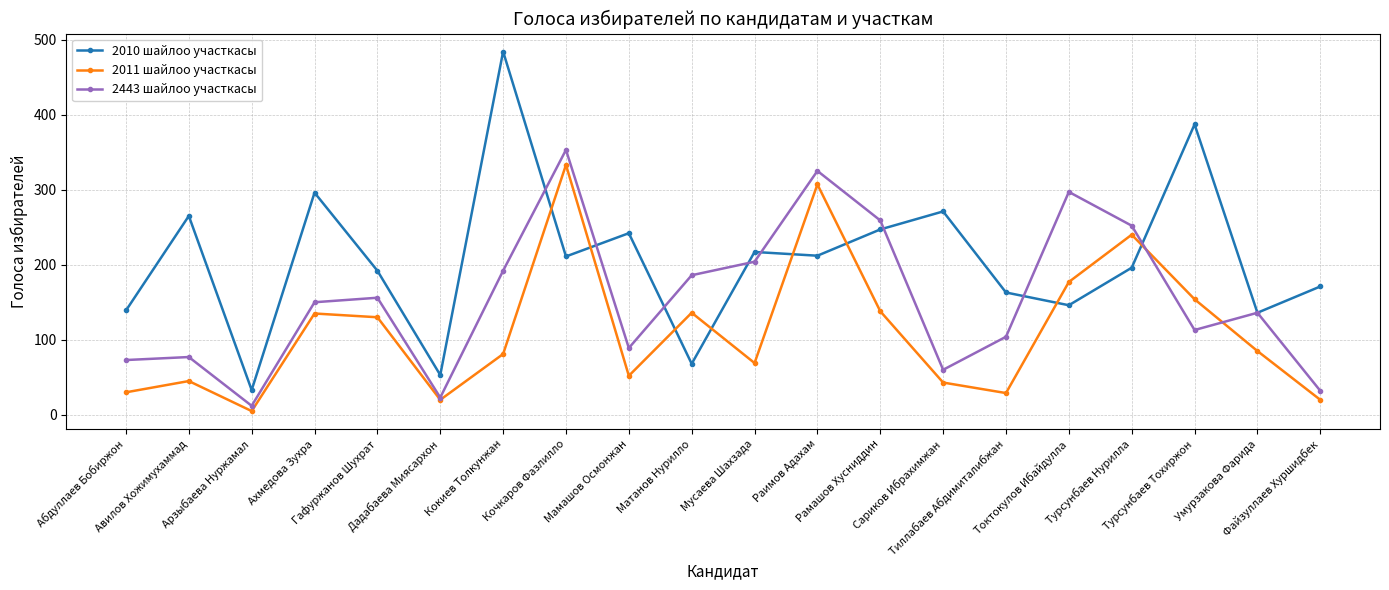

How many lines are shown in the chart?

3